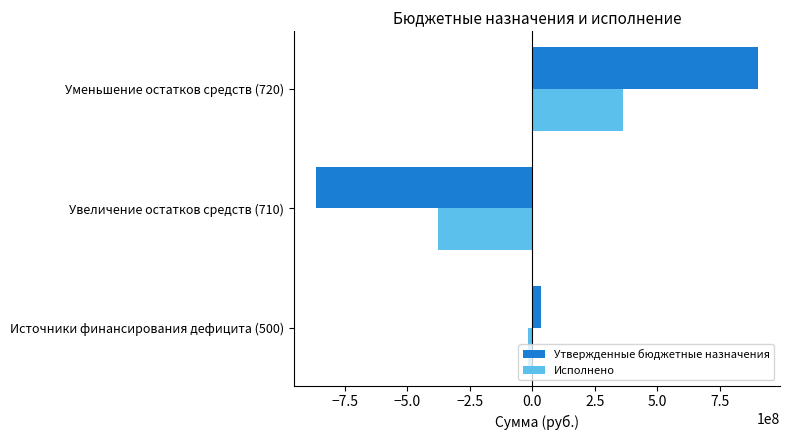

Which series has the largest total across all categories?

Утвержденные бюджетные назначения